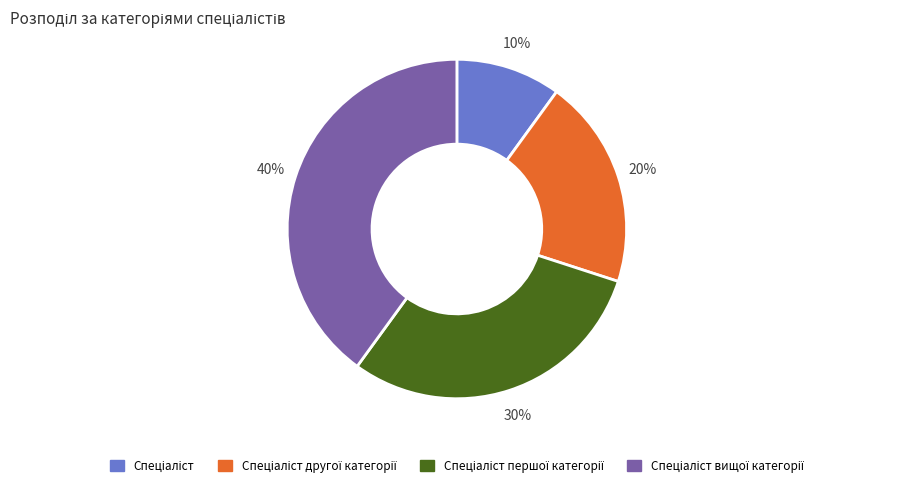

Is there a majority slice in this chart?

No